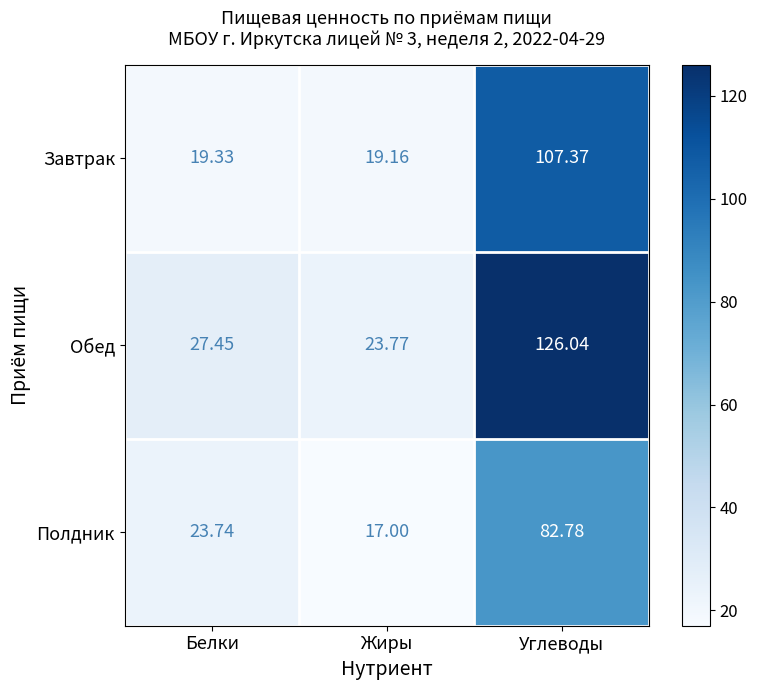

How many categories are shown in the chart?

3